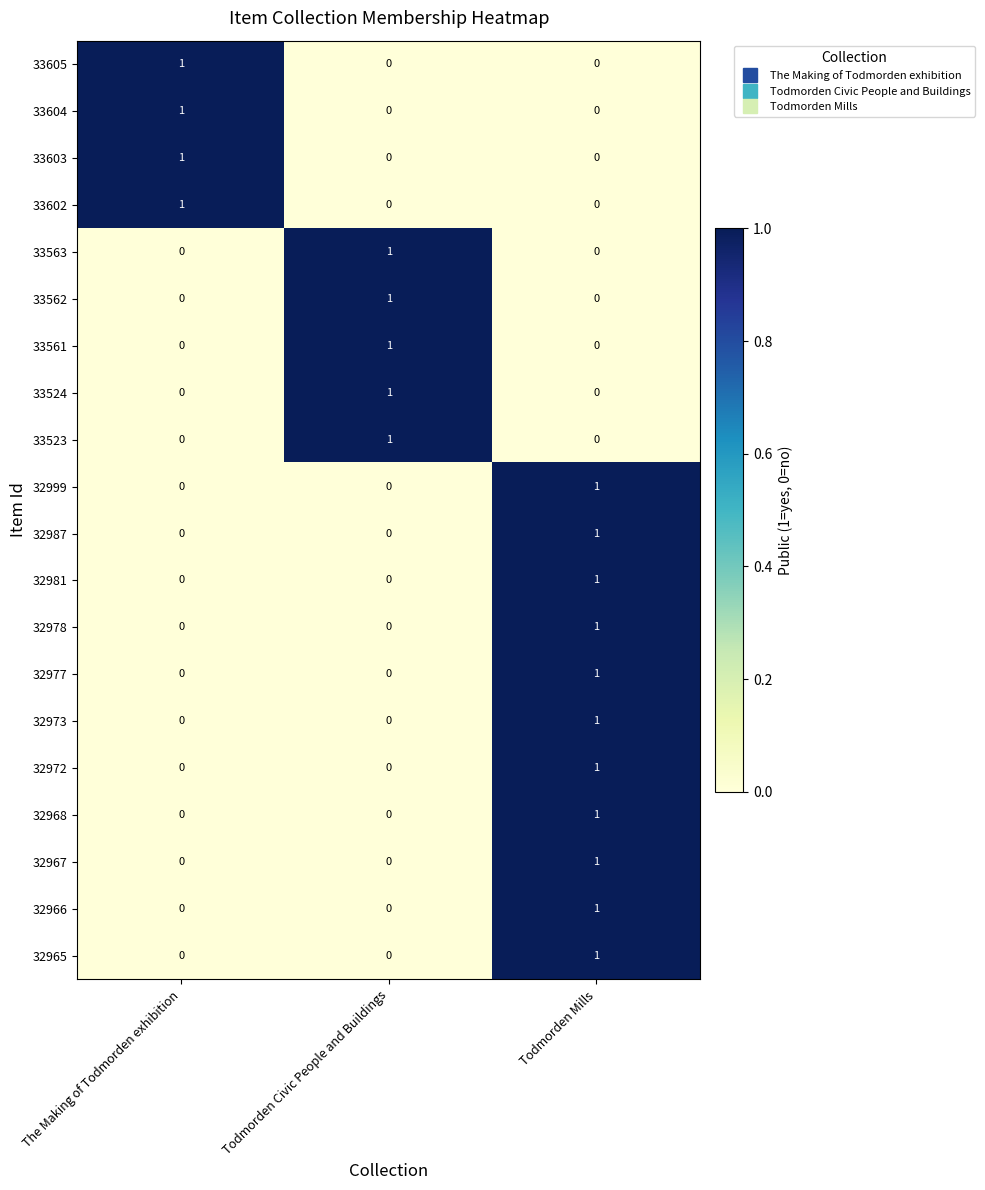

Is the value of 32968 at The Making of Todmorden exhibition greater than the value of 33561 at Todmorden Civic People and Buildings?

No